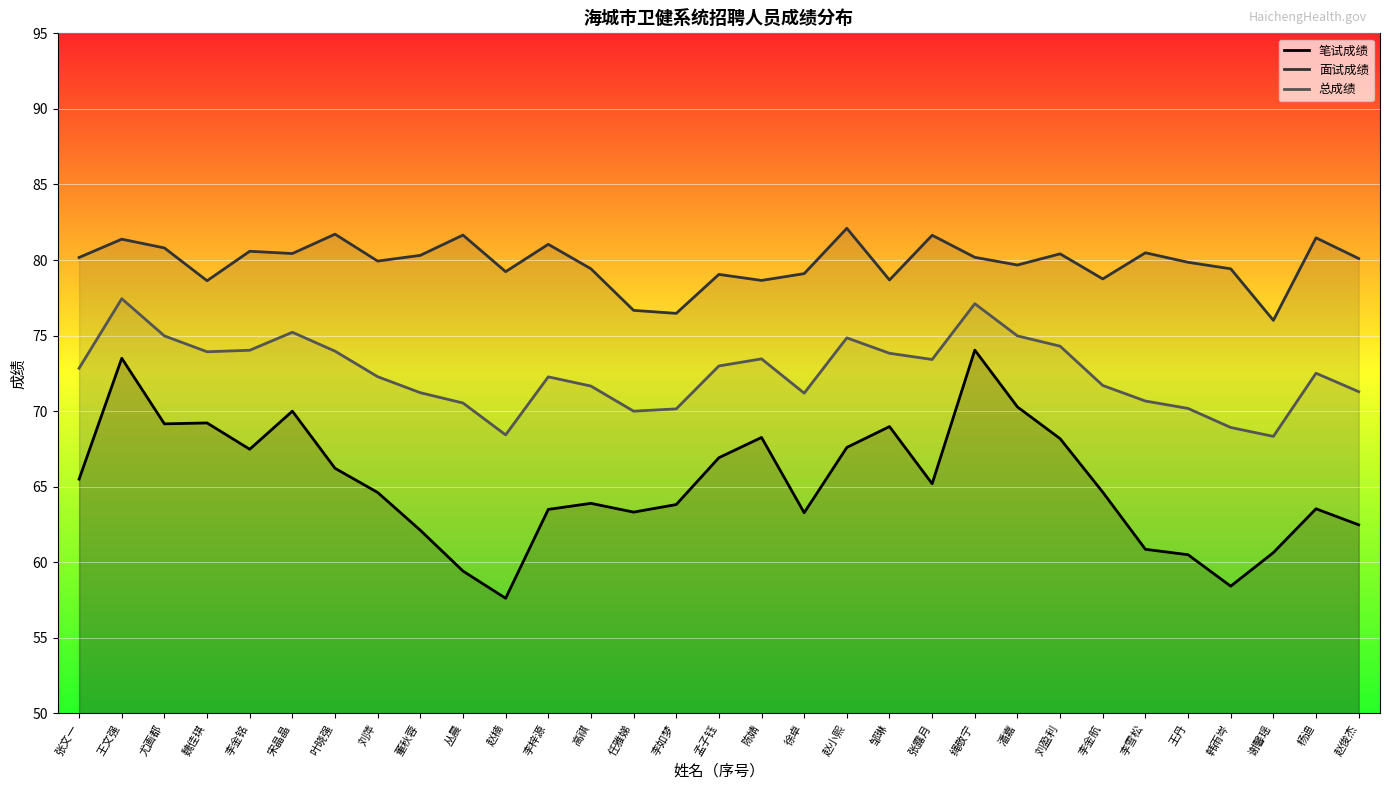

What is the approximate value of 笔试成绩 at 赵小熙?

67.6